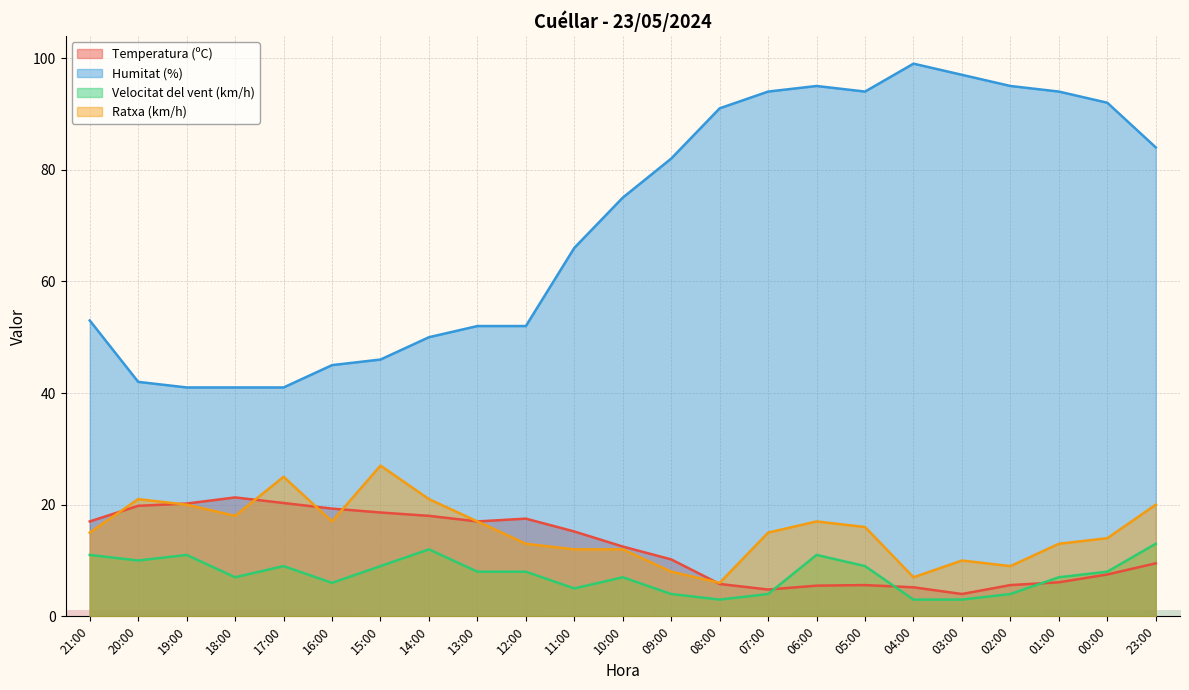

At which category is the sum across all series the highest?

06:00